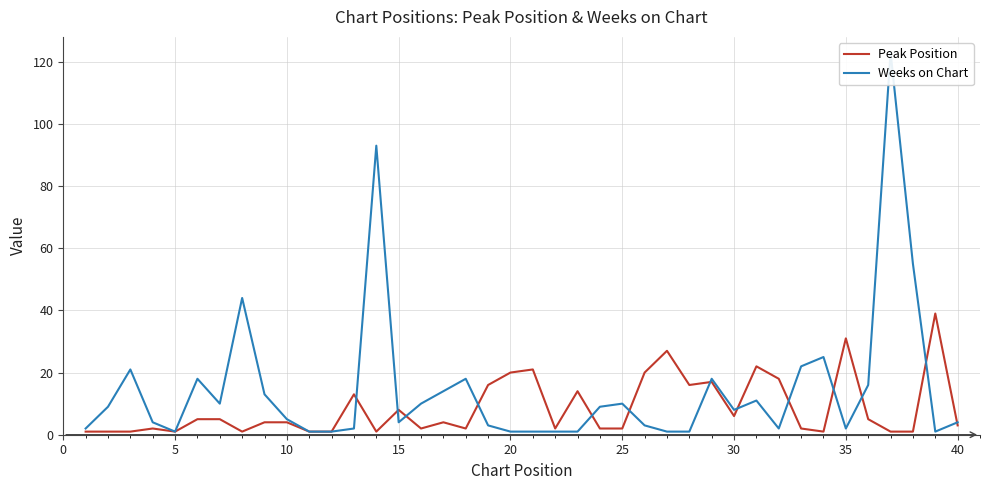

How many values in the Peak Position series exceed 4?

18